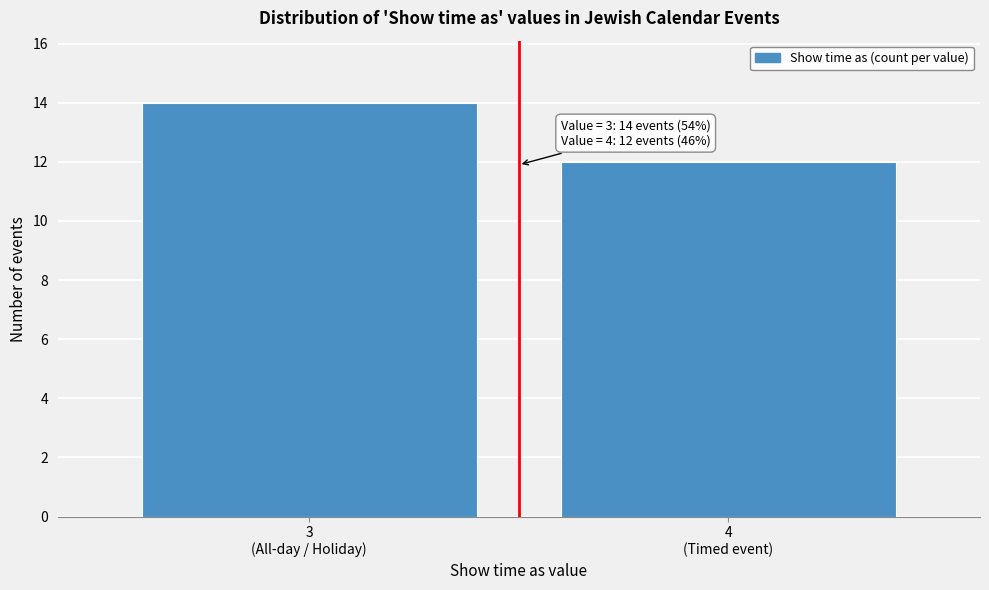

Reading right to left, list all the values displayed in this chart.

12	14